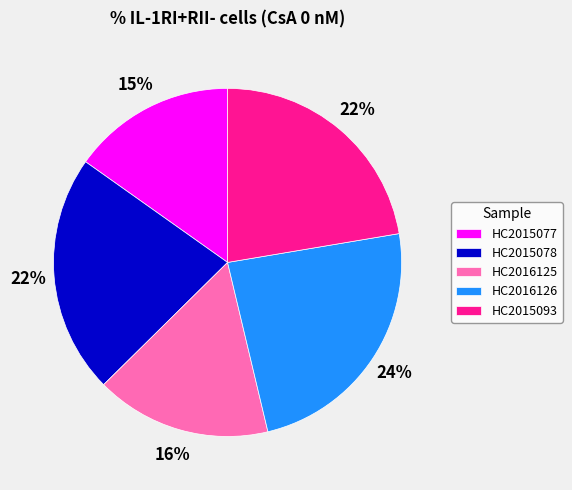

Approximately how many times larger is the value at HC2016125 compared to HC2016126?

0.7